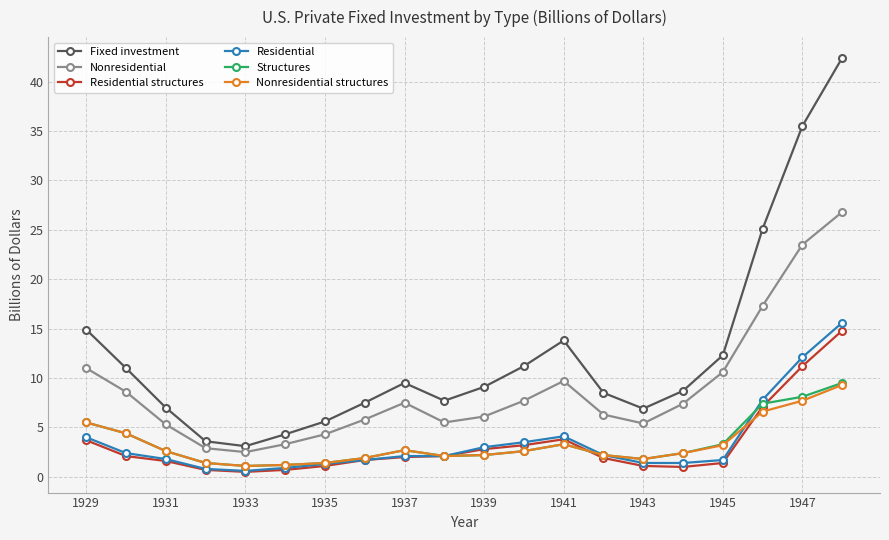

What is the difference between the maximum and minimum values in the Fixed investment series?

39.3